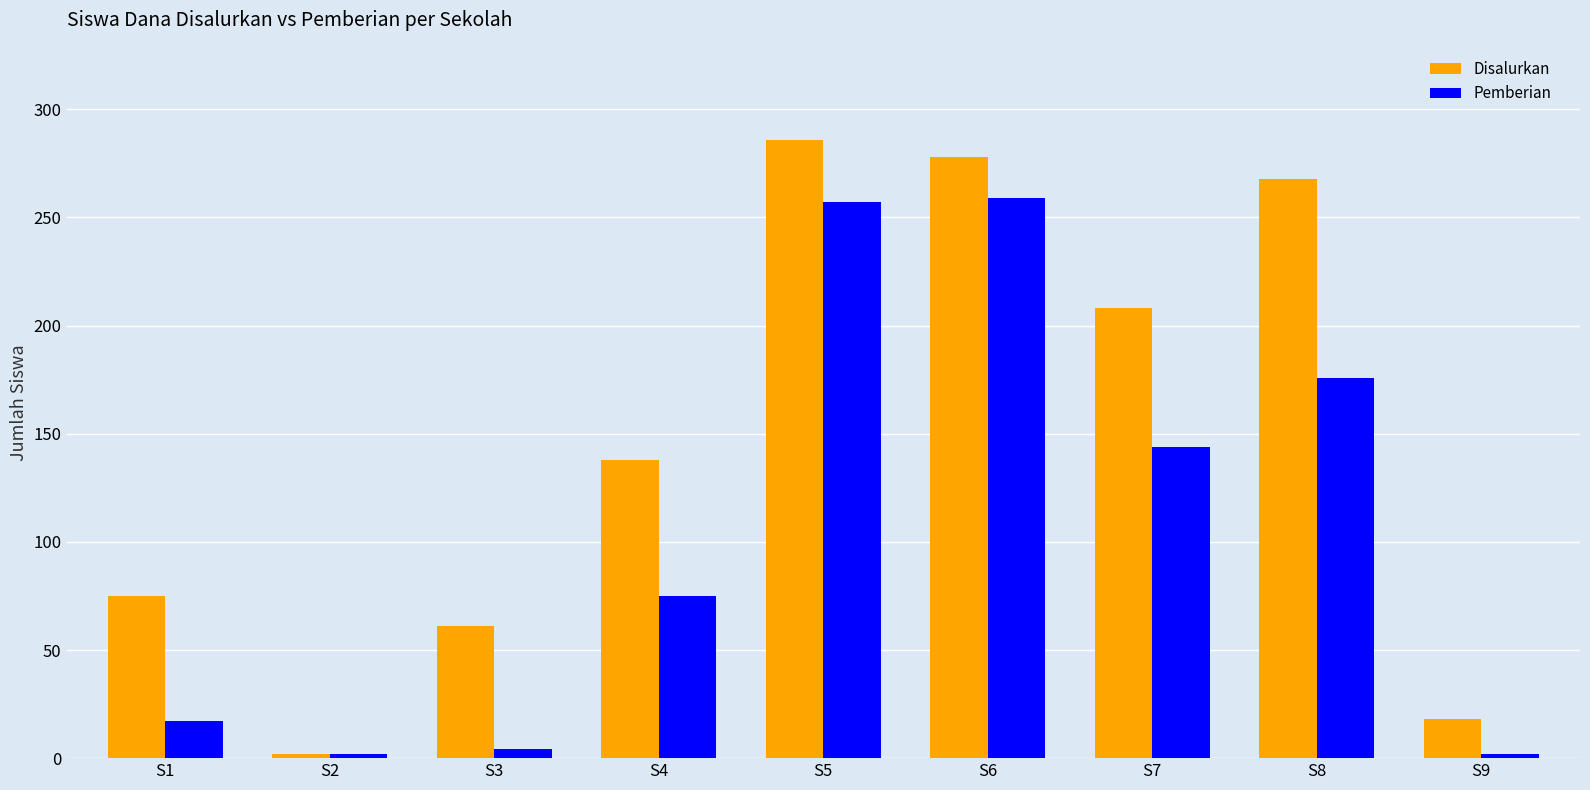

What is the approximate value of Pemberian at S3?

4